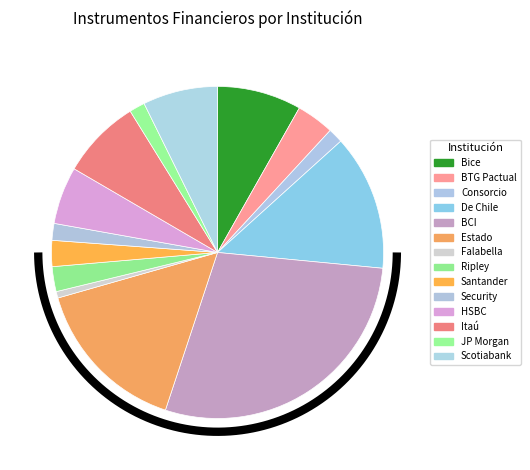

To the nearest percent, what is the difference between the largest and smallest slice percentages?

28%